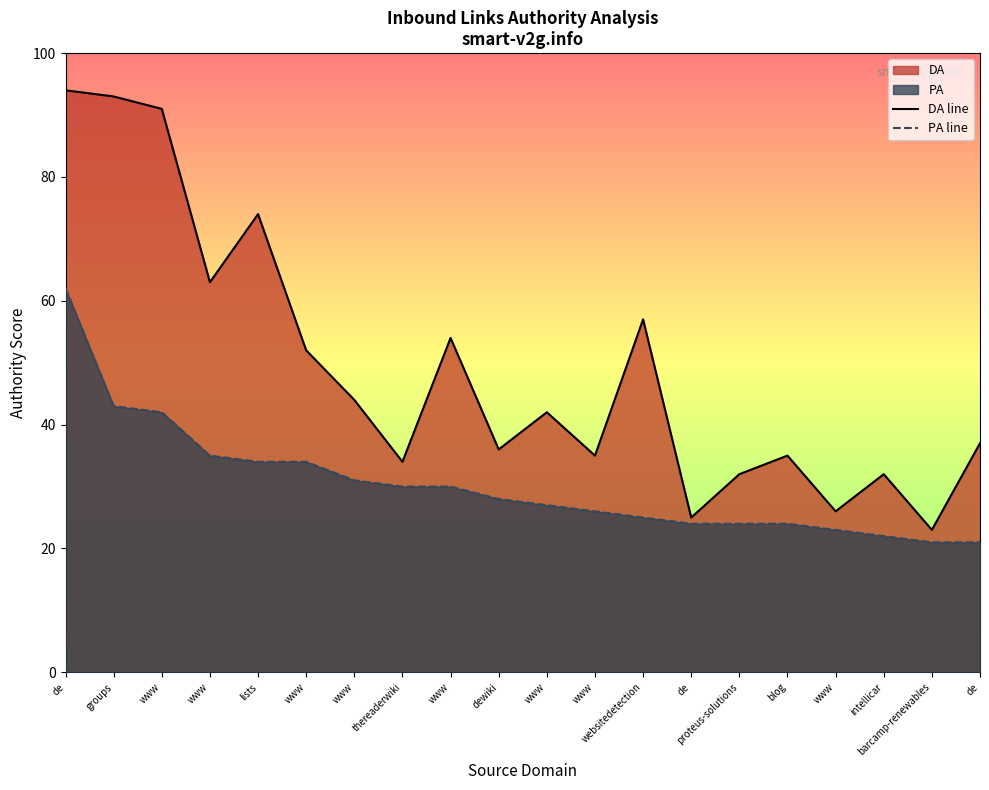

At which category is the sum across all series the highest?

de